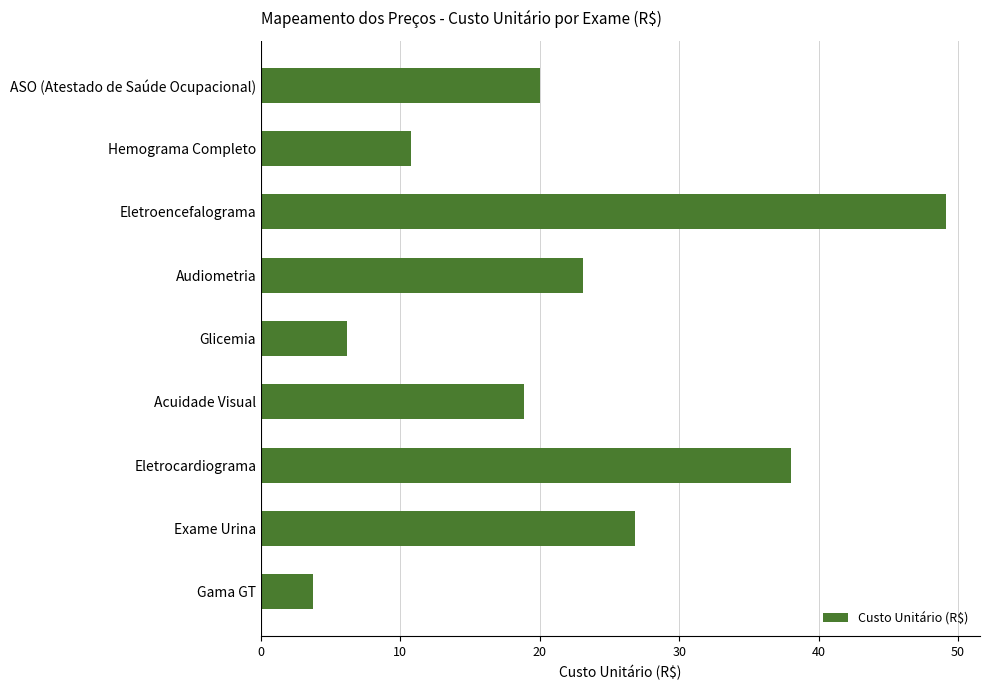

Which label corresponds to the smallest value in the chart?

Gama GT